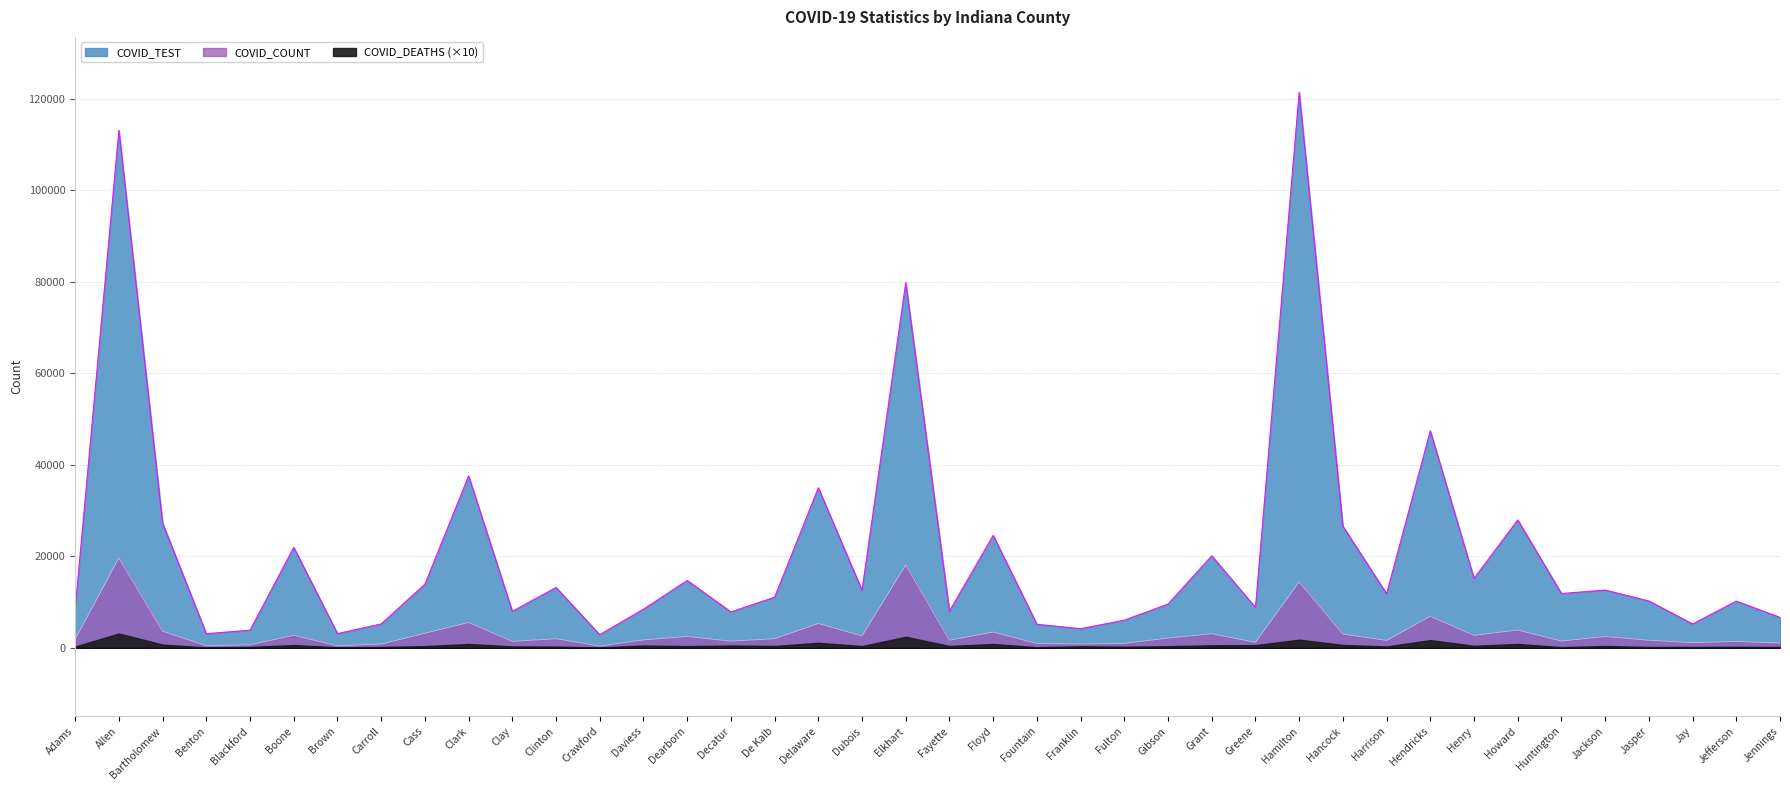

At which label does COVID_COUNT reach its peak?

Allen